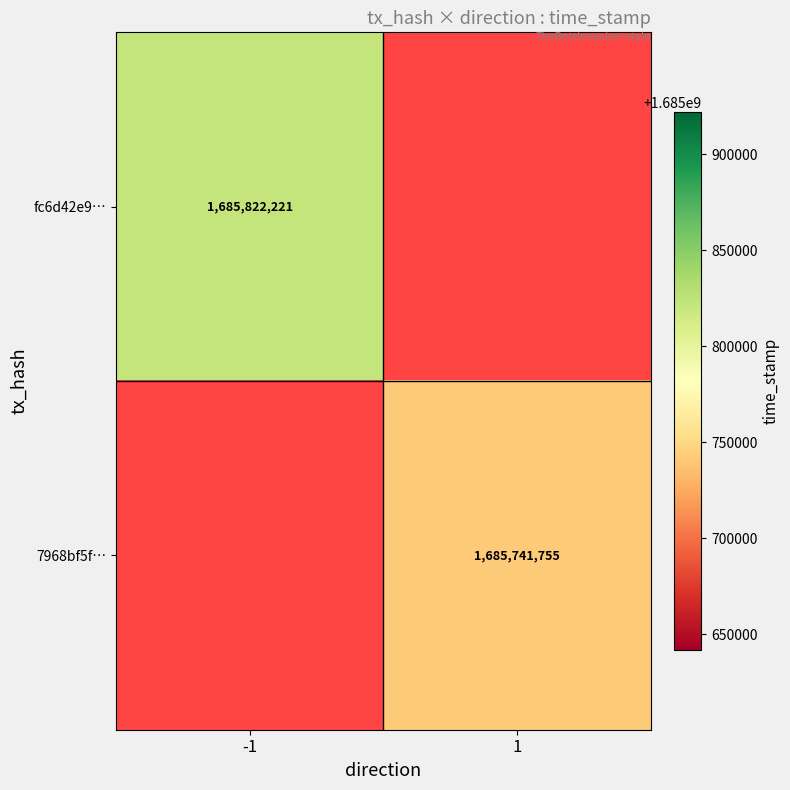

Is it true that 7968bf5f… equals 1685741755 at 1?

True